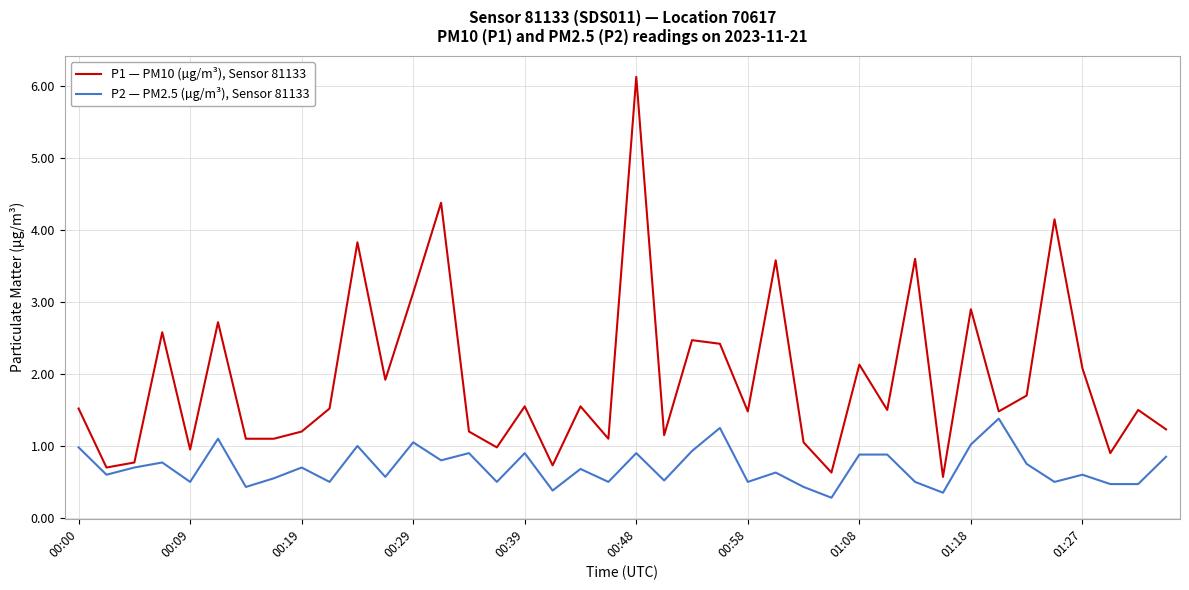

What is the difference between the maximum and minimum values in the P2 — PM2.5 (µg/m³), Sensor 81133 series?

1.1